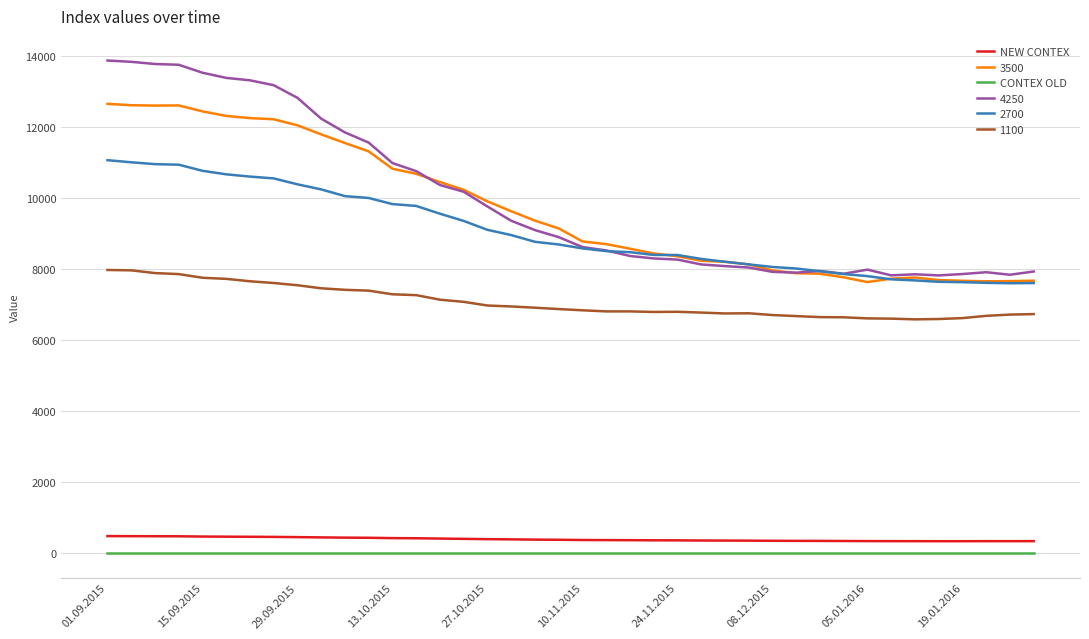

How many values in the NEW CONTEX series exceed 373?

20